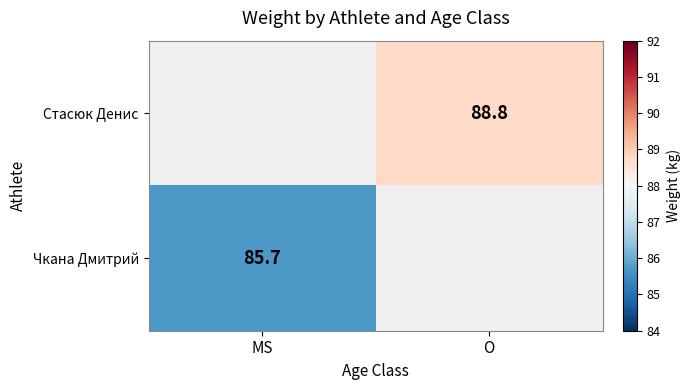

Which has a higher value, MS or O?

O